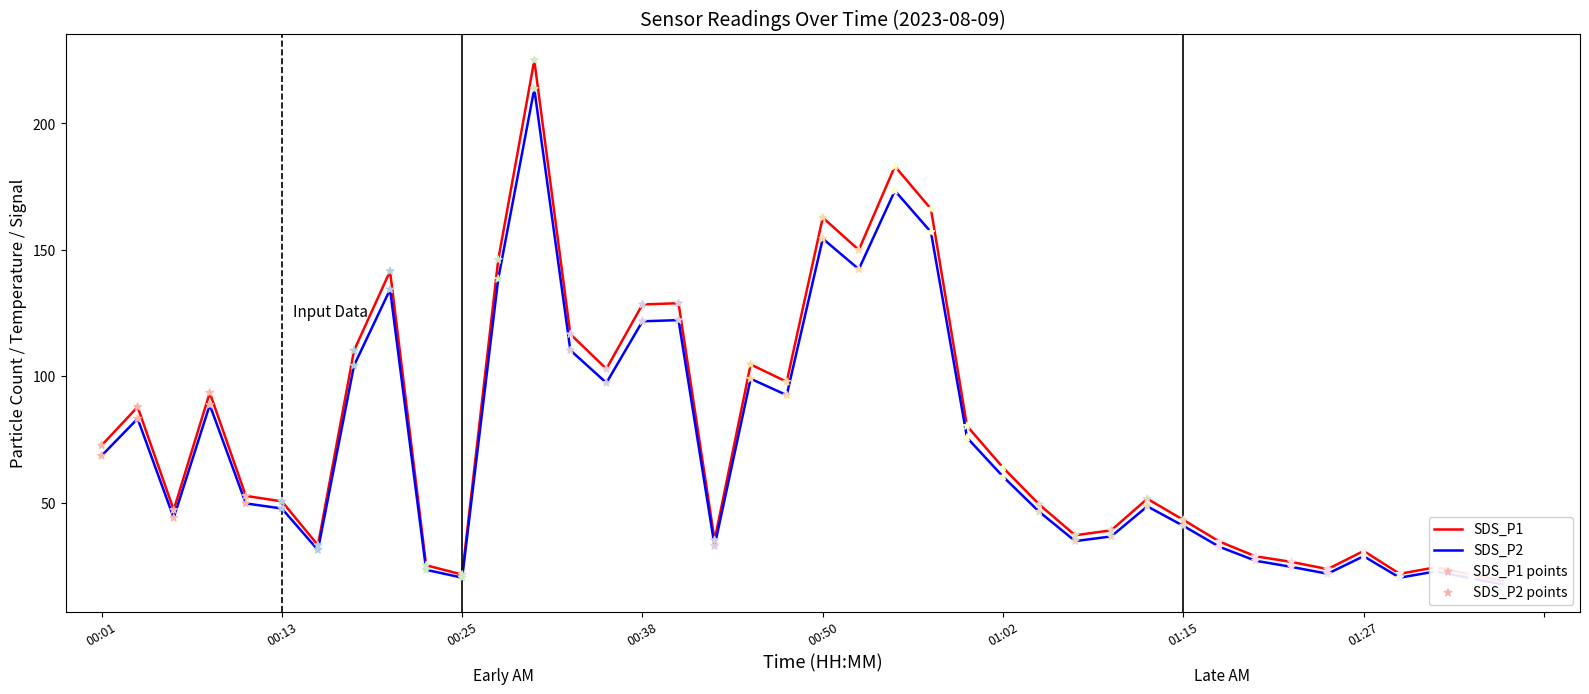

At which category is the sum across all series the highest?

12